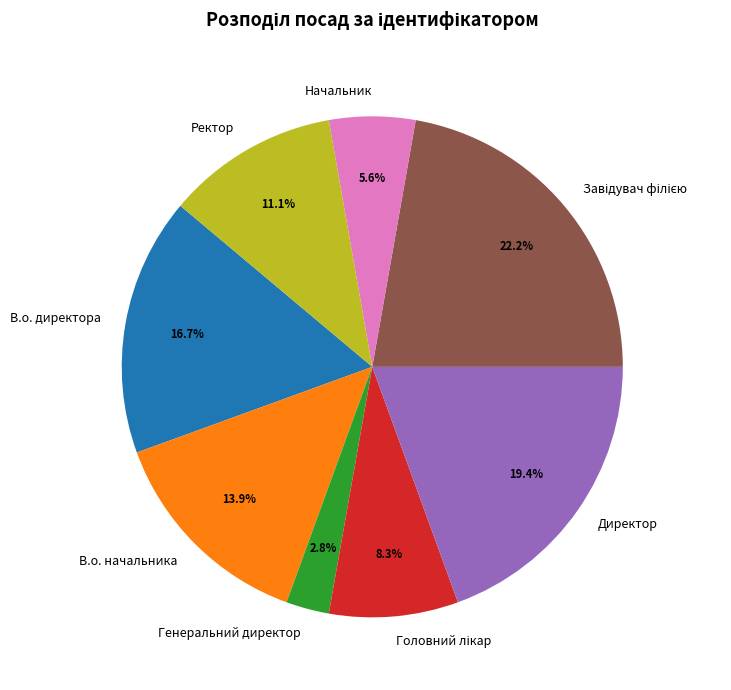

Does В.о. начальника account for over 50% of the chart?

No